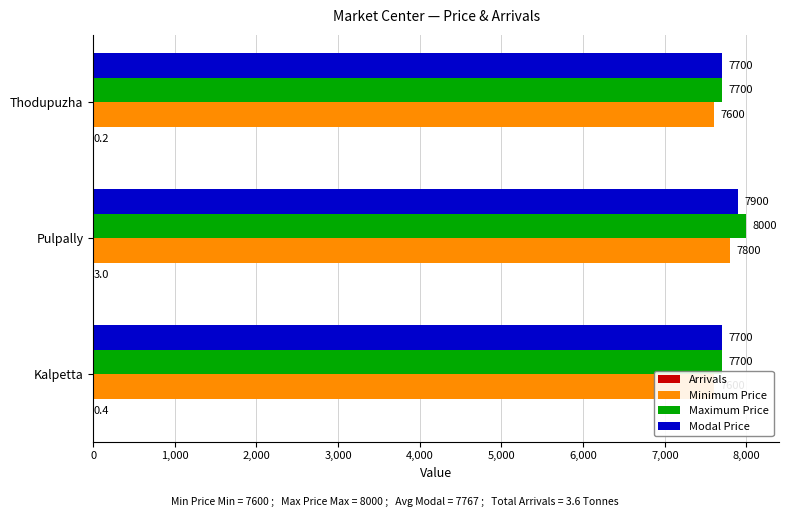

Between Pulpally and Thodupuzha, which series saw the biggest shift?

Maximum Price